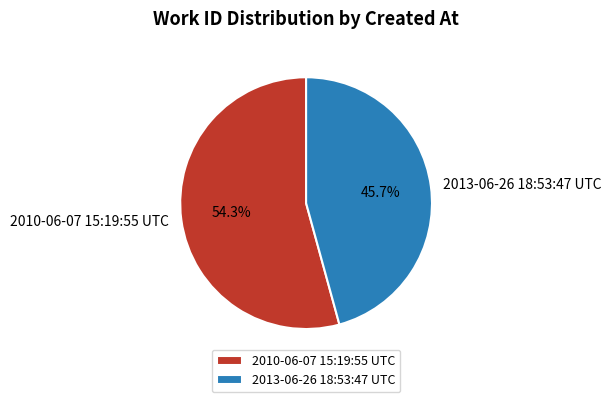

Which has a higher value, 2010-06-07 15:19:55 UTC or 2013-06-26 18:53:47 UTC?

2010-06-07 15:19:55 UTC